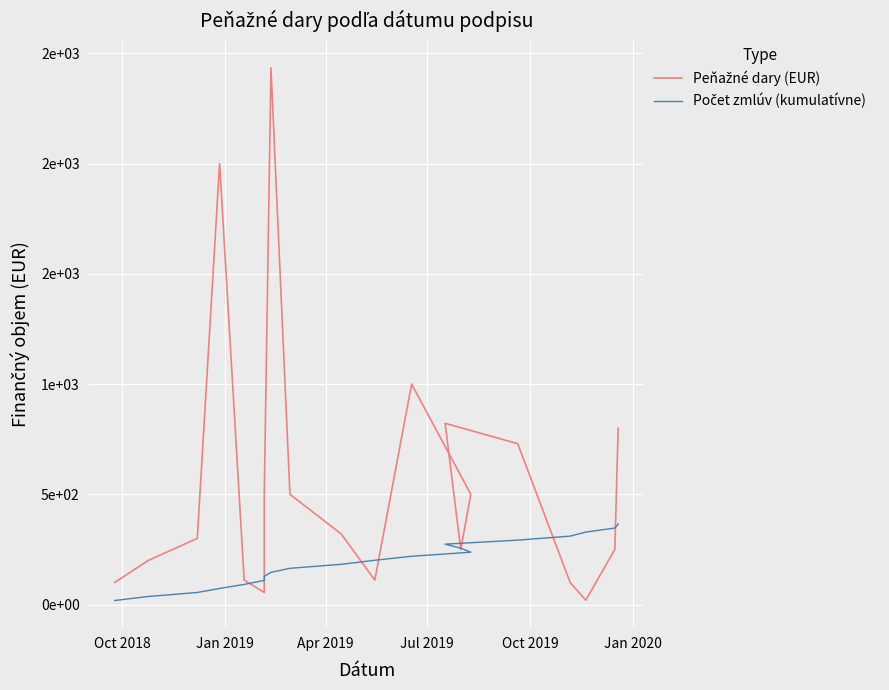

True or false: Počet zmlúv (kumulatívne) has more than 0 points higher than both neighbors.

False